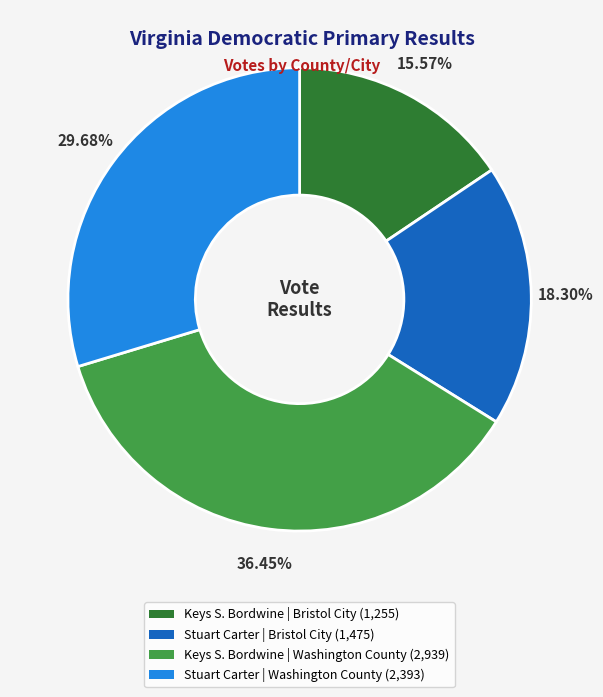

Is there any slice that represents more than half of the pie?

No